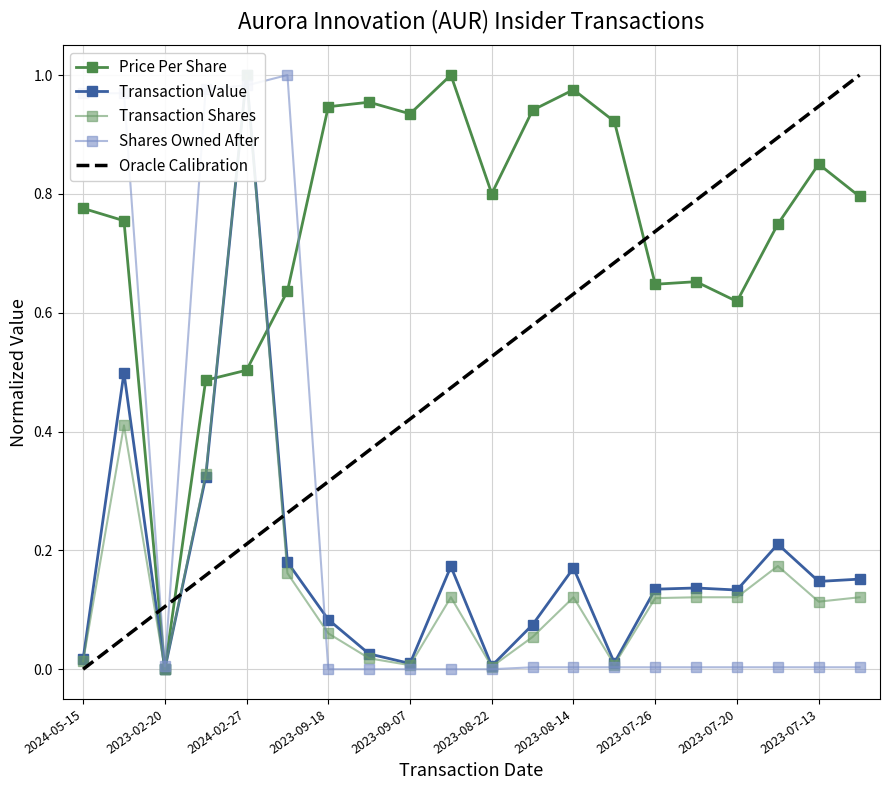

What is the sum of the transactionPricePerShare values at 2023-07-24 and 2023-08-14?

1.6